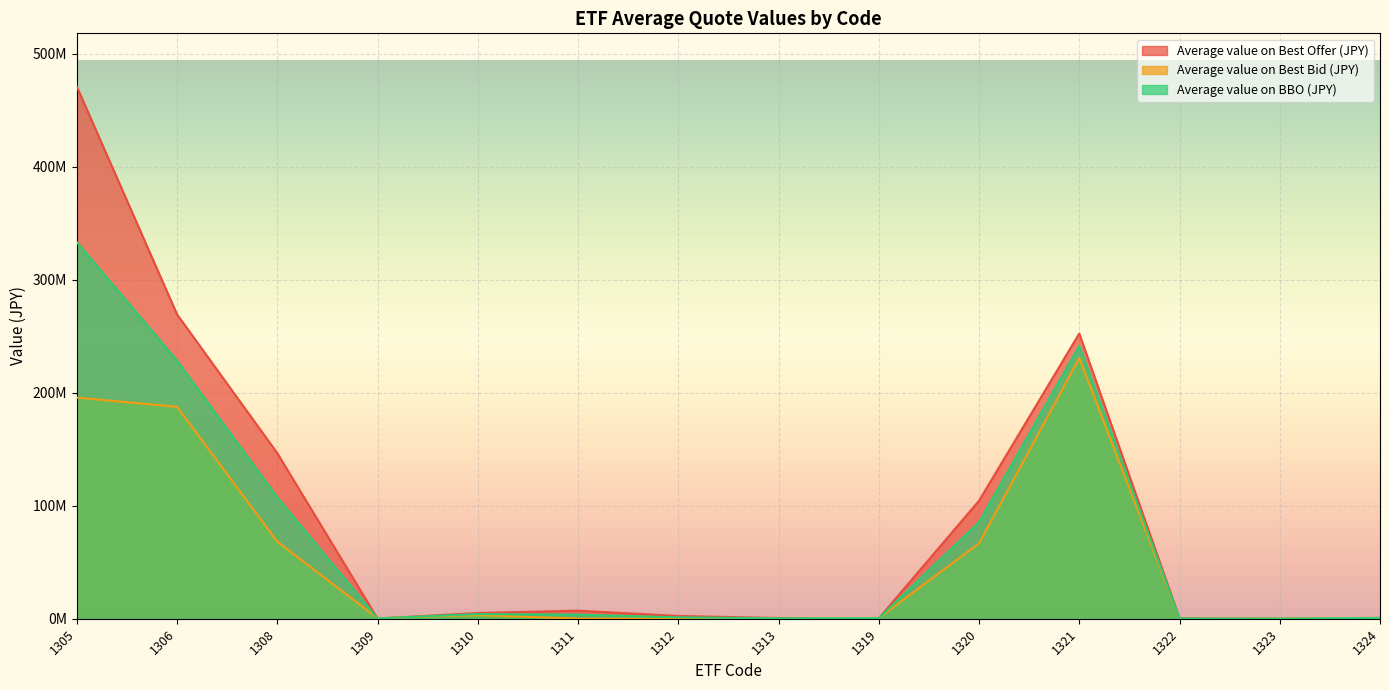

At how many categories does at least one series exceed 195524188?

3